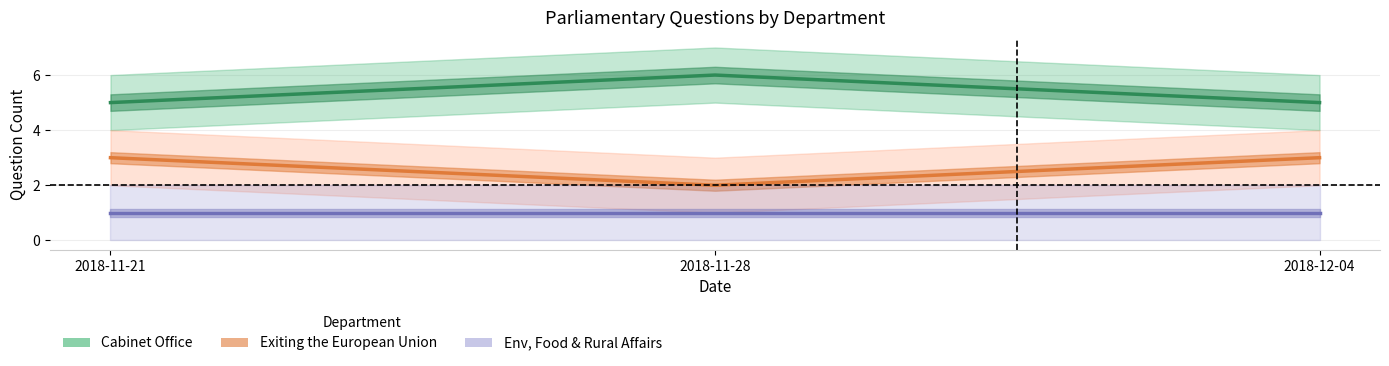

Does the chart display data point markers on the line(s)?

No